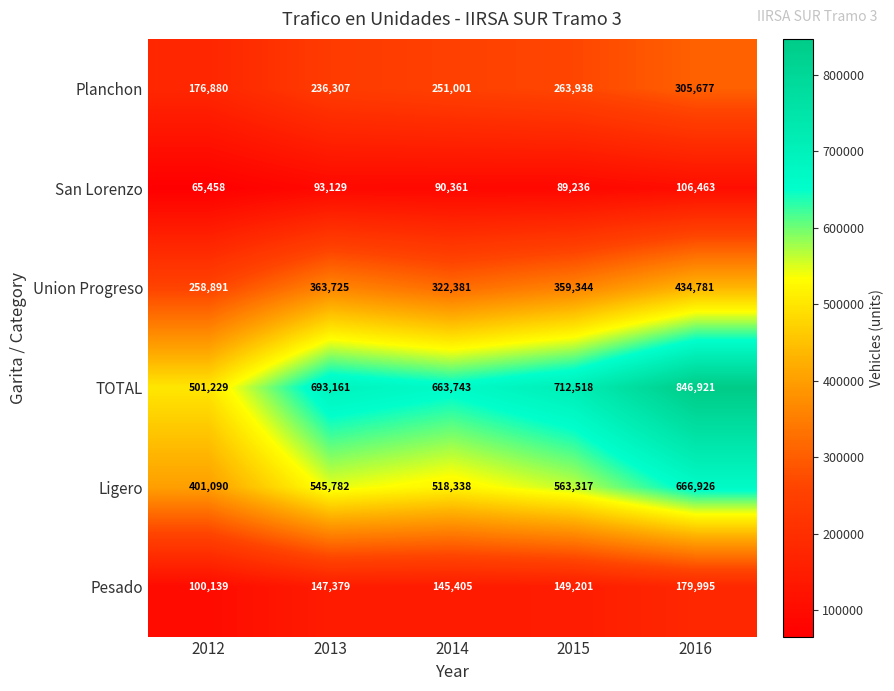

What is the difference between the highest and lowest values at 2014?

573382